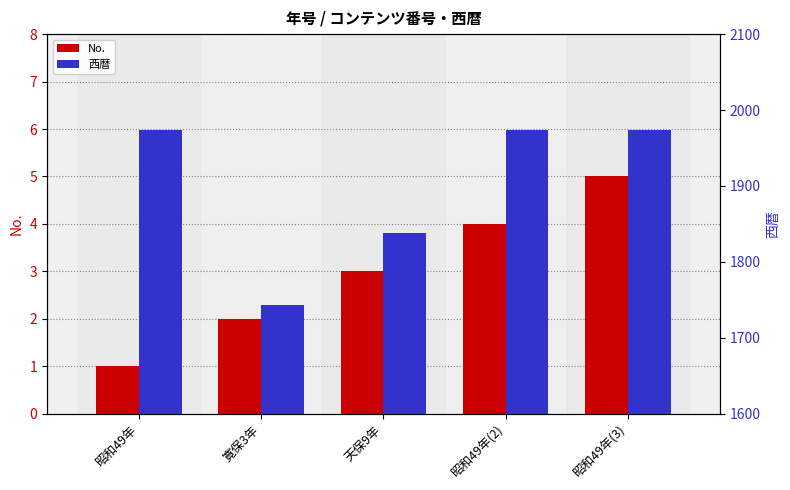

What is the sum of all No. values?

15